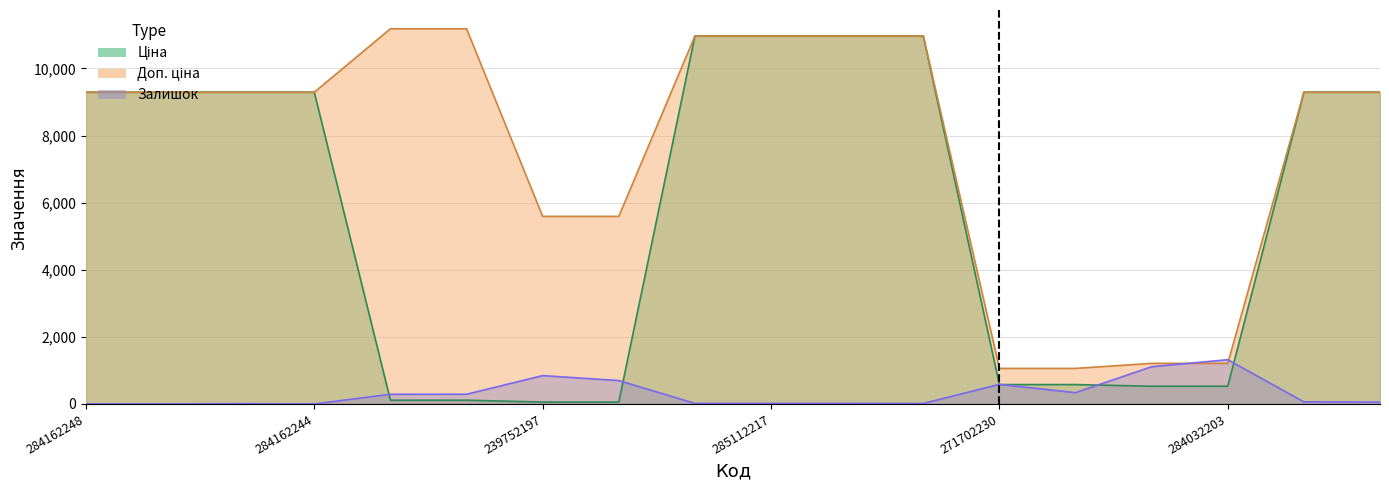

Reading left to right, transcribe all the data shown in this chart.

Ціна: 9290.5	9290.5	9290.5	9290.5	111.8	111.8	55.9	55.9	10964.4	10964.4	10964.4	10964.4	578.1	578.1	528.2	528.2	9290.5	9290.5
Доп. ціна: 9290.5	9290.5	9290.5	9290.5	11182.0	11182.0	5591.0	5591.0	10964.4	10964.4	10964.4	10964.4	1060.0	1060.0	1210.7	1210.7	9290.5	9290.5
Залишок: 0.0	0.0	10.0	0.0	289.0	290.0	845.0	698.0	17.0	17.0	17.0	15.0	584.0	337.0	1110.0	1319.0	62.0	56.0